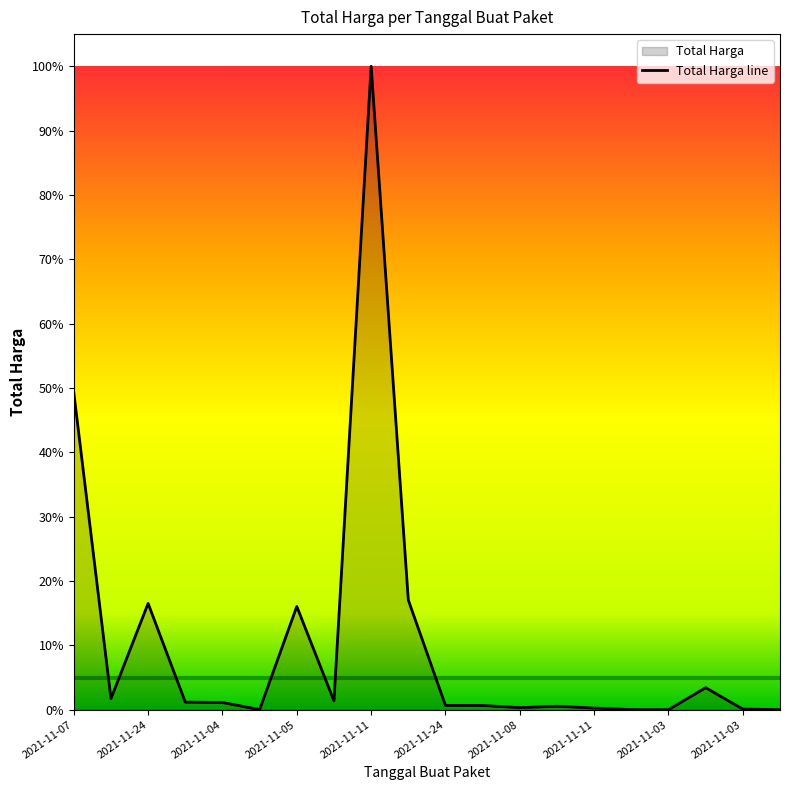

Where does the data first go above 32441200?

2021-11-07